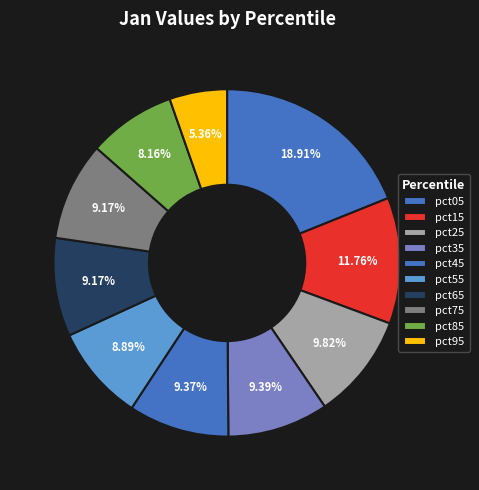

How many slices are in this pie chart?

10